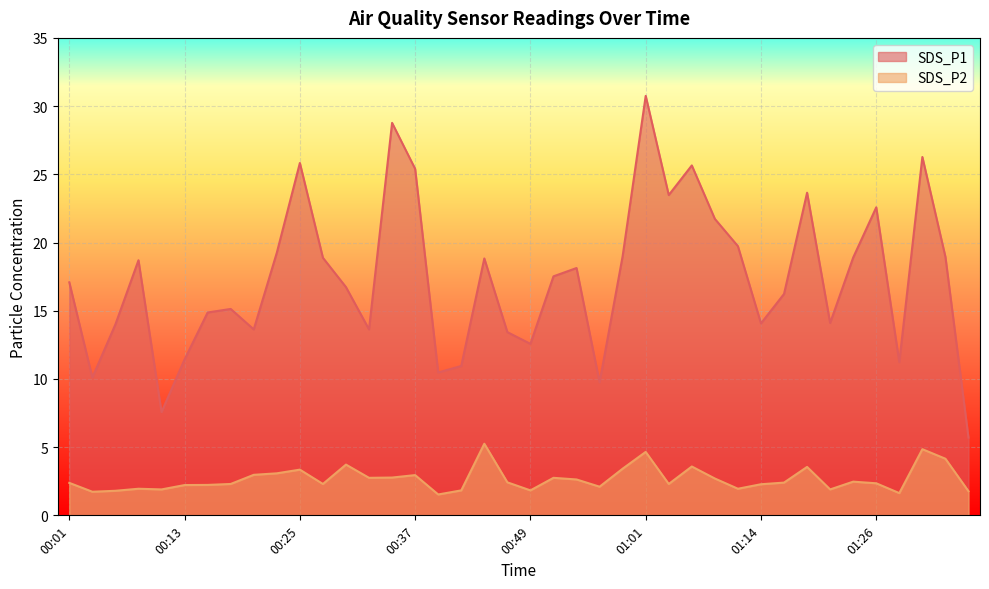

What are all the series names shown in the legend?

SDS_P1, SDS_P2